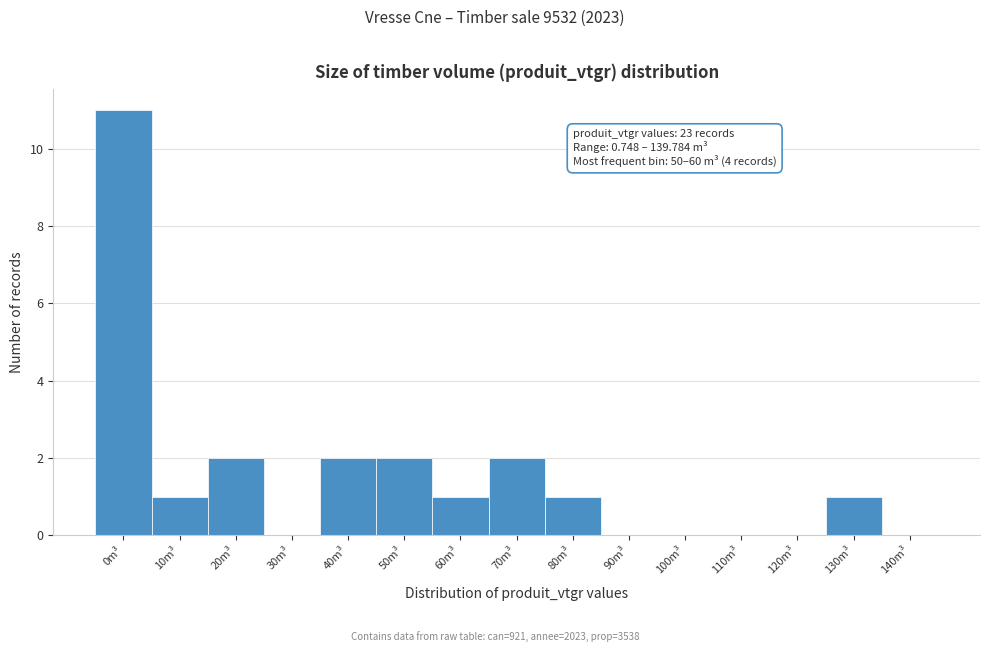

Reading left to right, extract all data points from this chart.

0m³=11	10m³=1	20m³=2	30m³=0	40m³=2	50m³=2	60m³=1	70m³=2	80m³=1	90m³=0	100m³=0	110m³=0	120m³=0	130m³=1	140m³=0